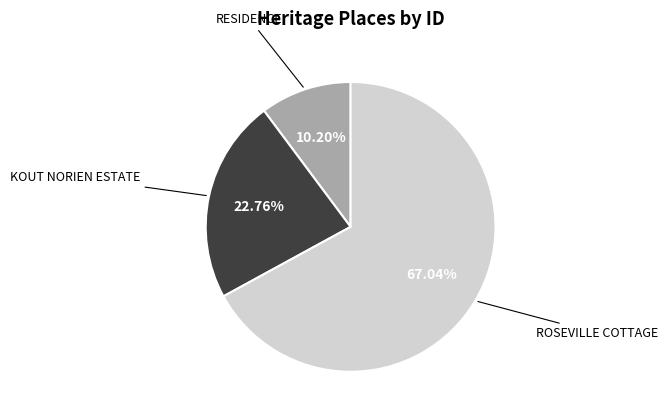

Which category has the biggest portion of the pie?

ROSEVILLE COTTAGE